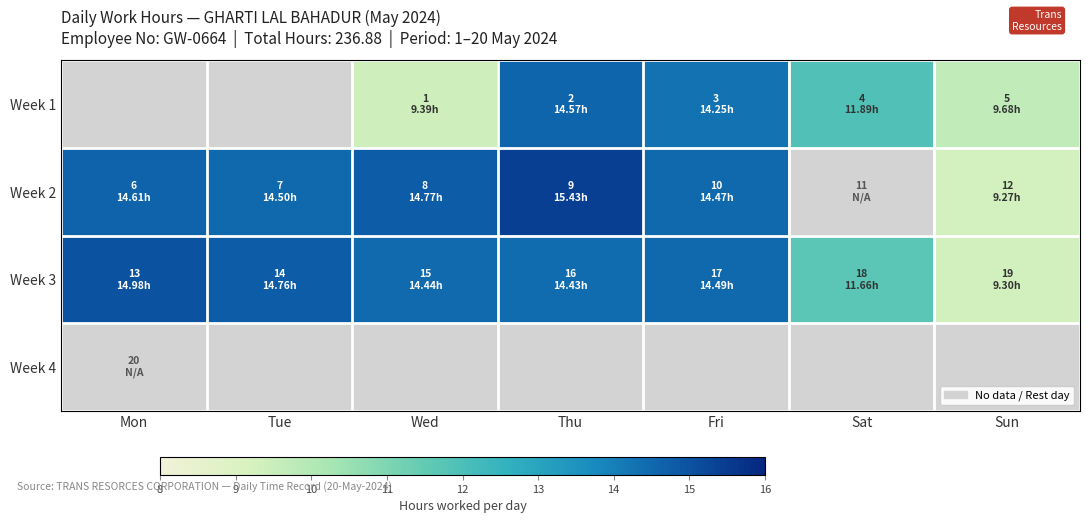

List the series in order of their overall mean, lowest first.

Week 1, Week 2, Week 3, Week 4